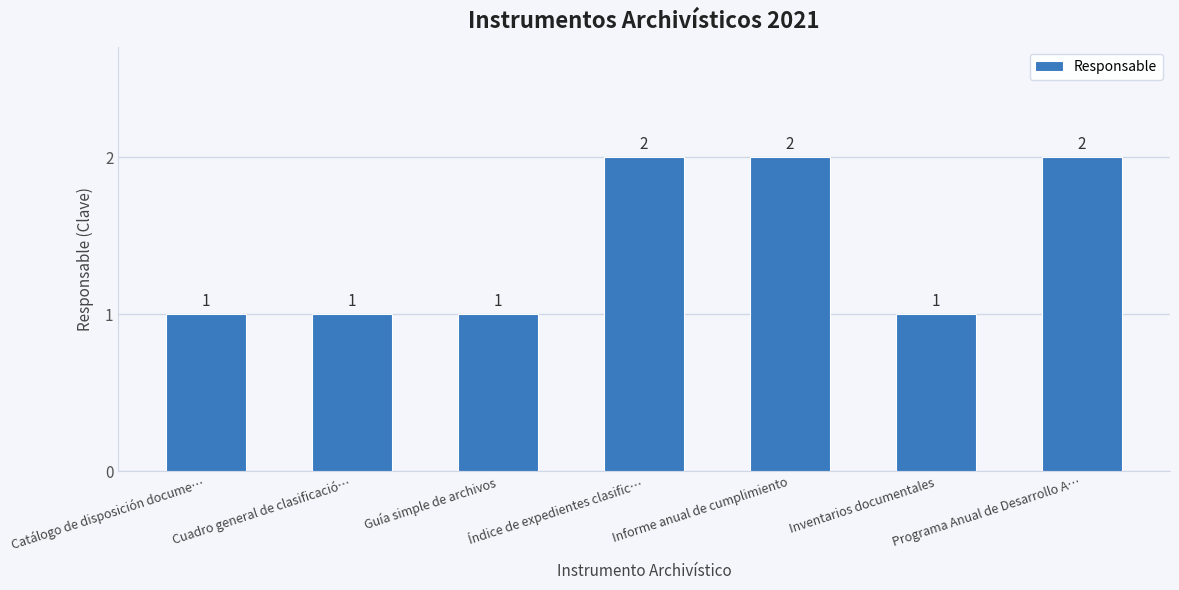

What is the label of the 7th bar from the left?

Programa Anual de Desarrollo A…